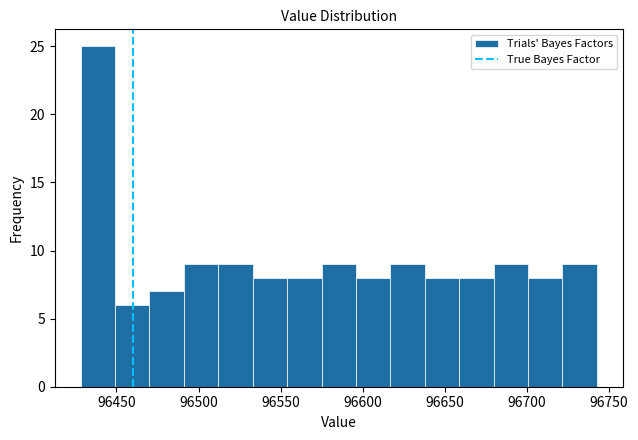

Reading left to right, list every bar in this chart as the range it spans on the x-axis followed by its height. Neither the bar edges nor the heights are printed on the chart, so give them approximately, as read against the axes.

96430 to 96450: 25
96450 to 96470: 6
96470 to 96490: 7
96490 to 96510: 9
96510 to 96535: 9
96535 to 96555: 8
96555 to 96575: 8
96575 to 96595: 9
96595 to 96615: 8
96615 to 96640: 9
96640 to 96660: 8
96660 to 96680: 8
96680 to 96700: 9
96700 to 96720: 8
96720 to 96745: 9